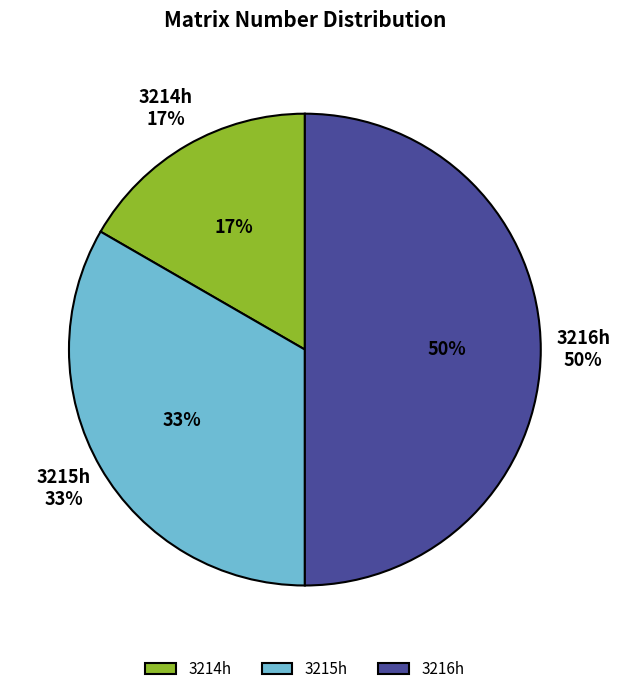

What percentage do 3216h and 3215h together represent?

83.3%